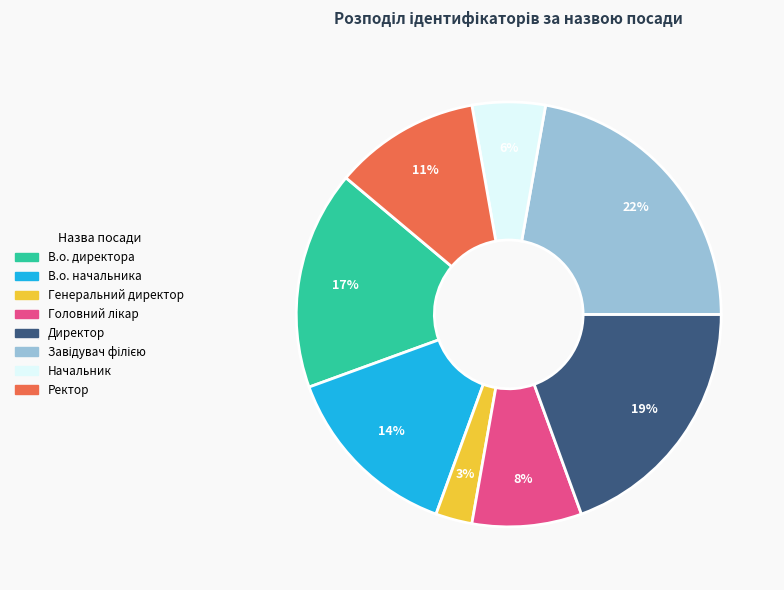

Do Директор and Генеральний директор together represent more than half of the pie?

No